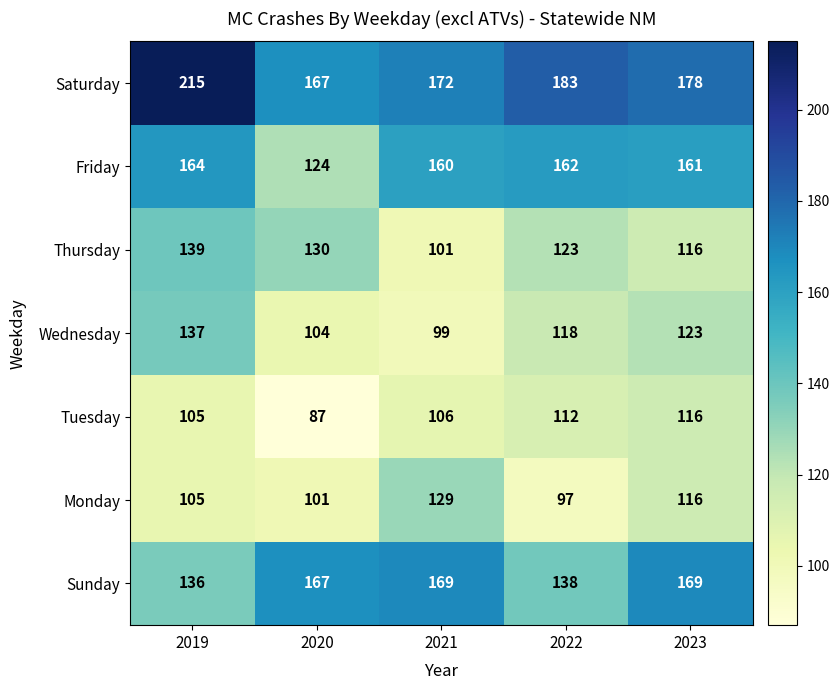

What is the difference between the highest and lowest values at 2022?

86